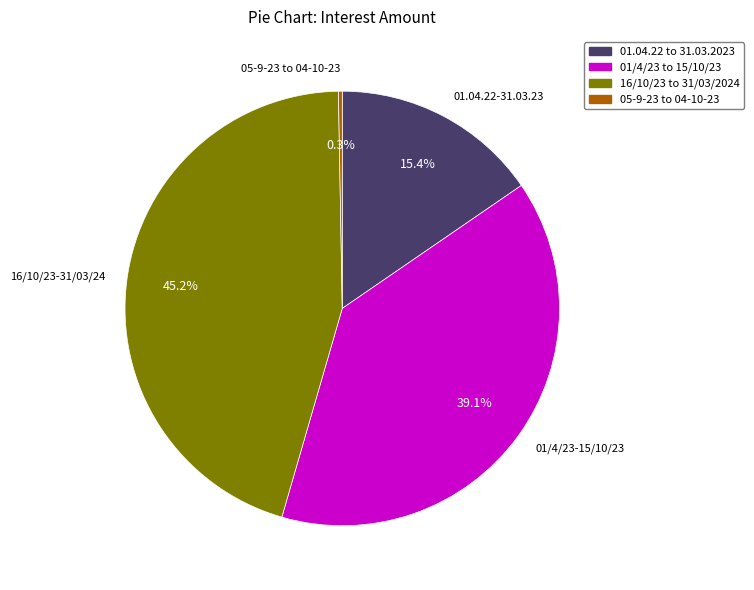

What percentage is NOT represented by 01.04.22 to 31.03.2023?

84.6%